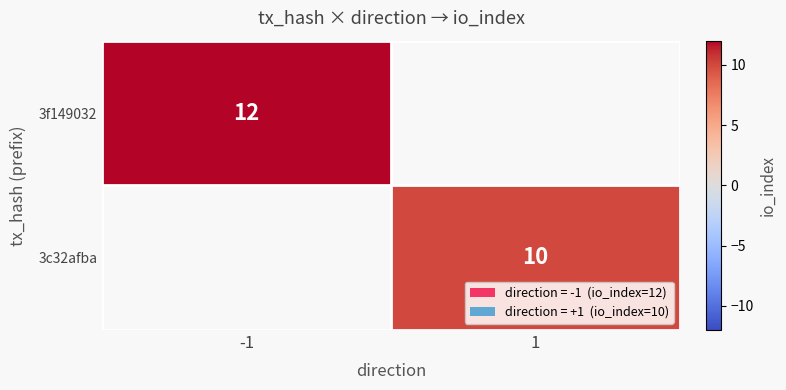

How many categories are shown in the chart?

2